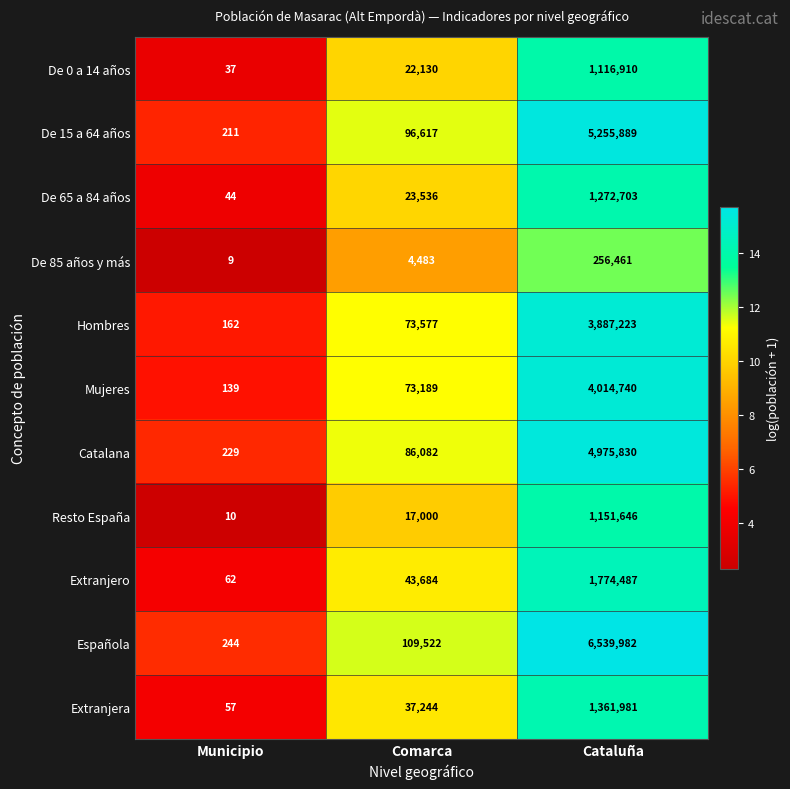

What is the spread (max minus min) of values at Comarca?

105039